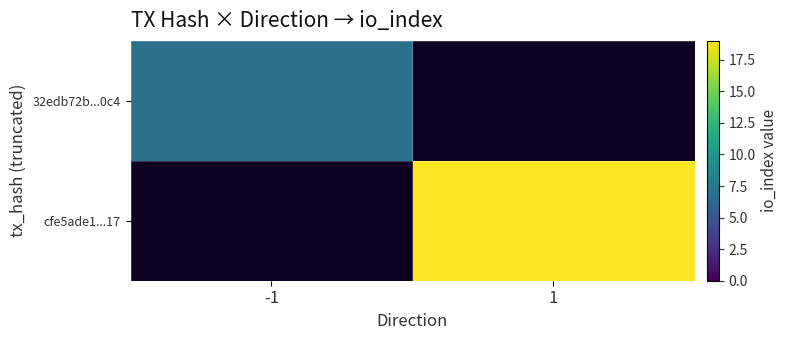

At which label is 32edb72b...0c4 closest to 7?

-1